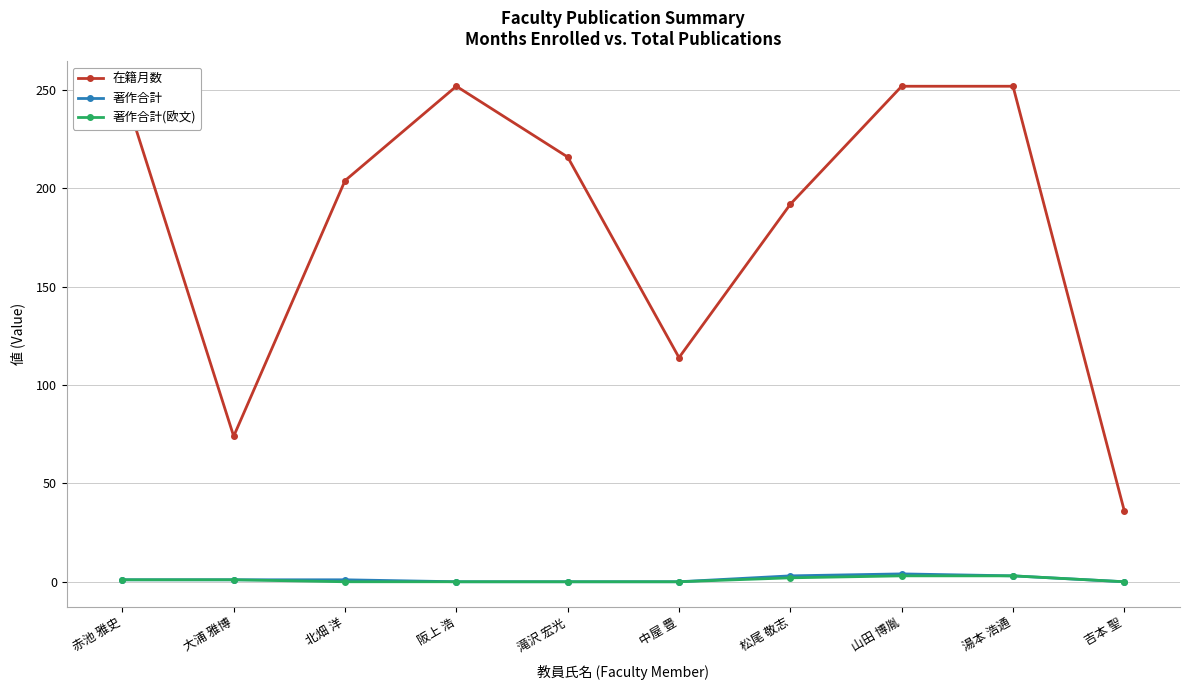

At which category does the chart reach its peak across all series?

赤池 雅史